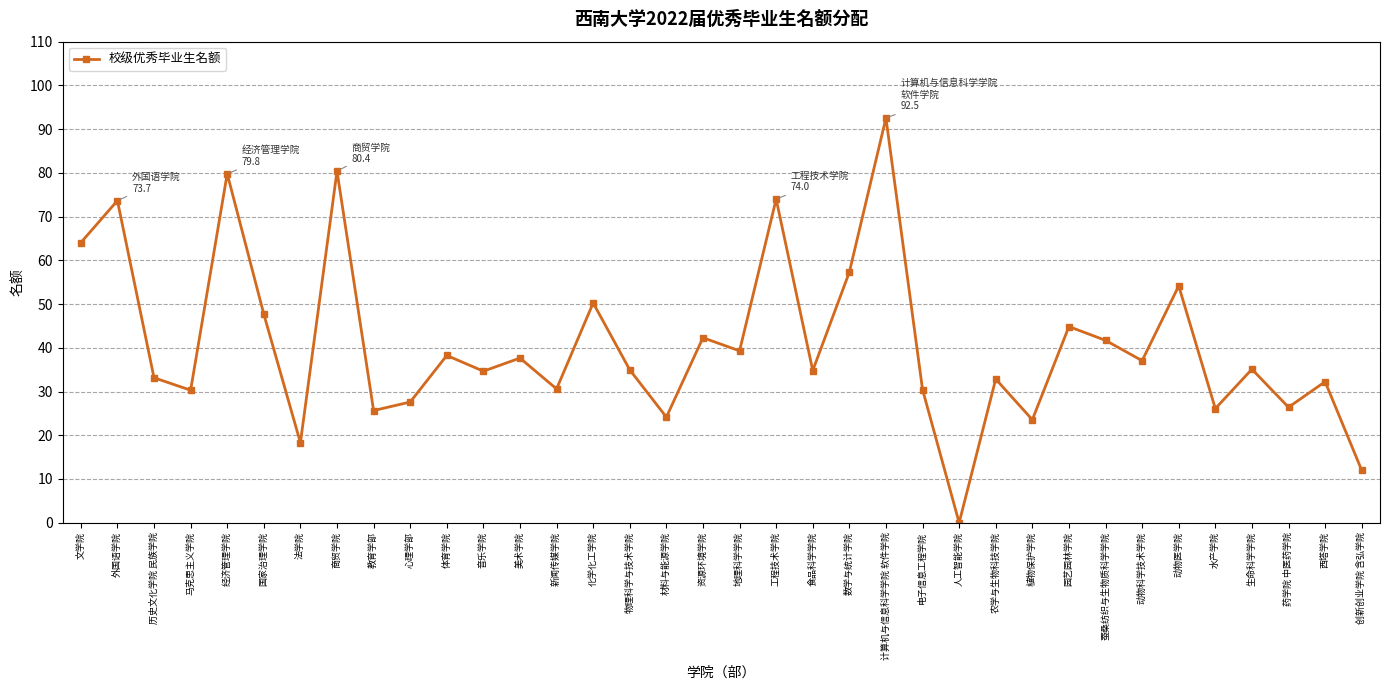

Where does the data first go above 35?

文学院